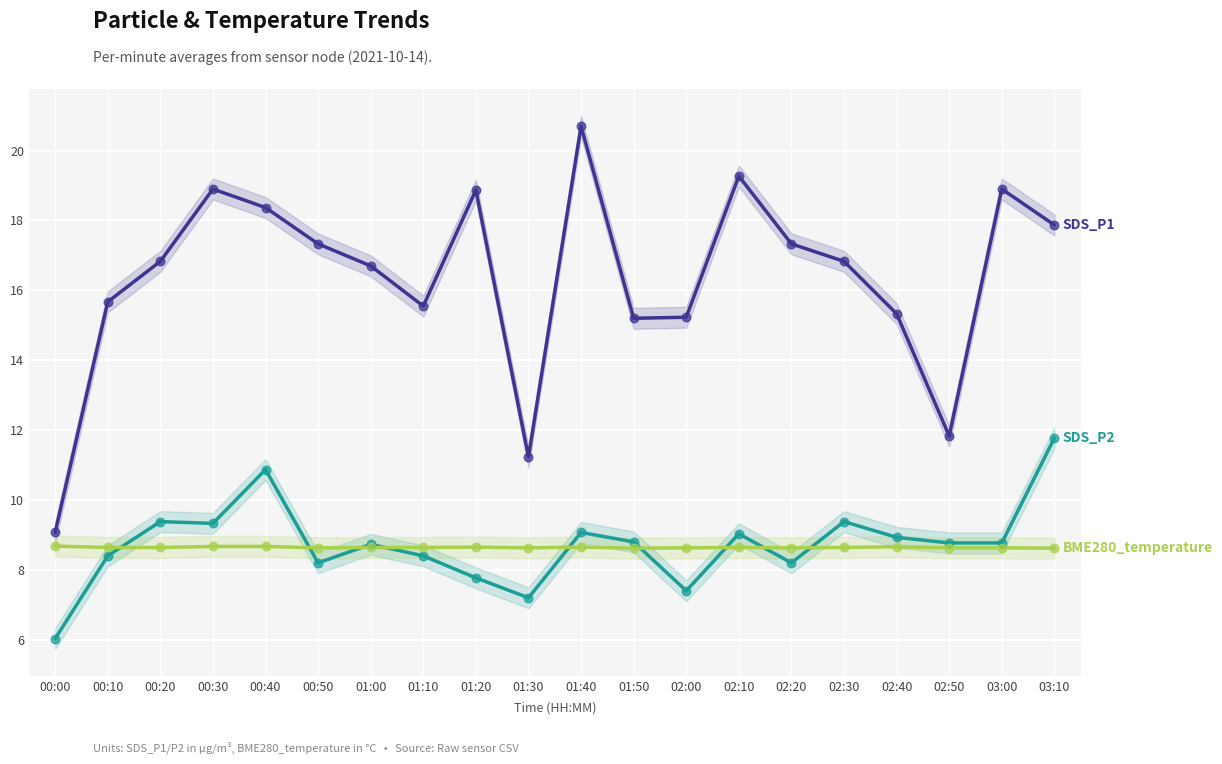

At how many categories does at least one series exceed 19?

2